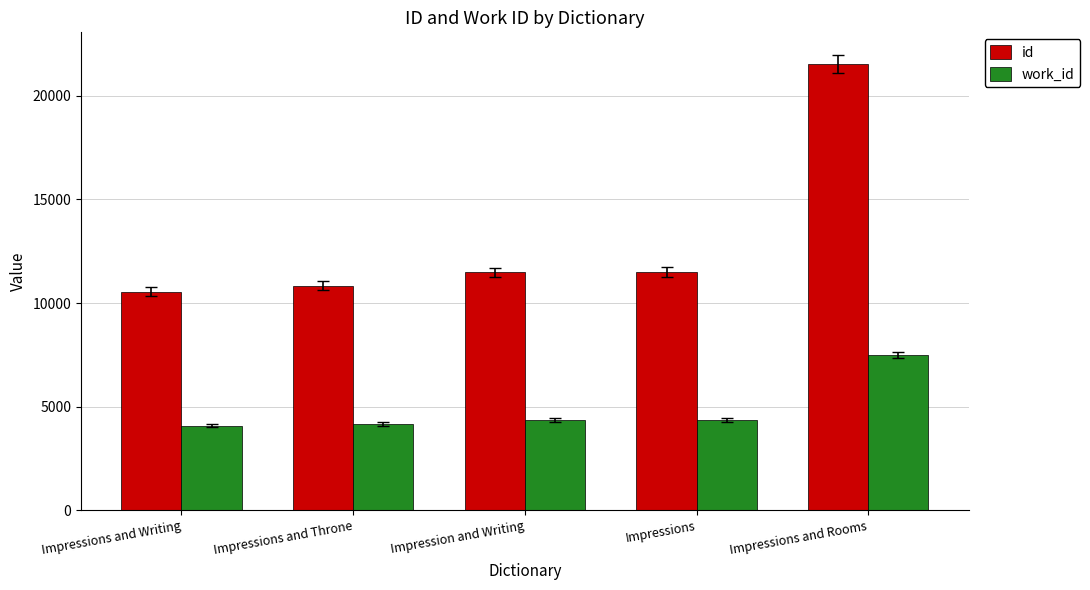

What is the sum of the work_id values at Impressions and Writing and Impression and Writing?

8463